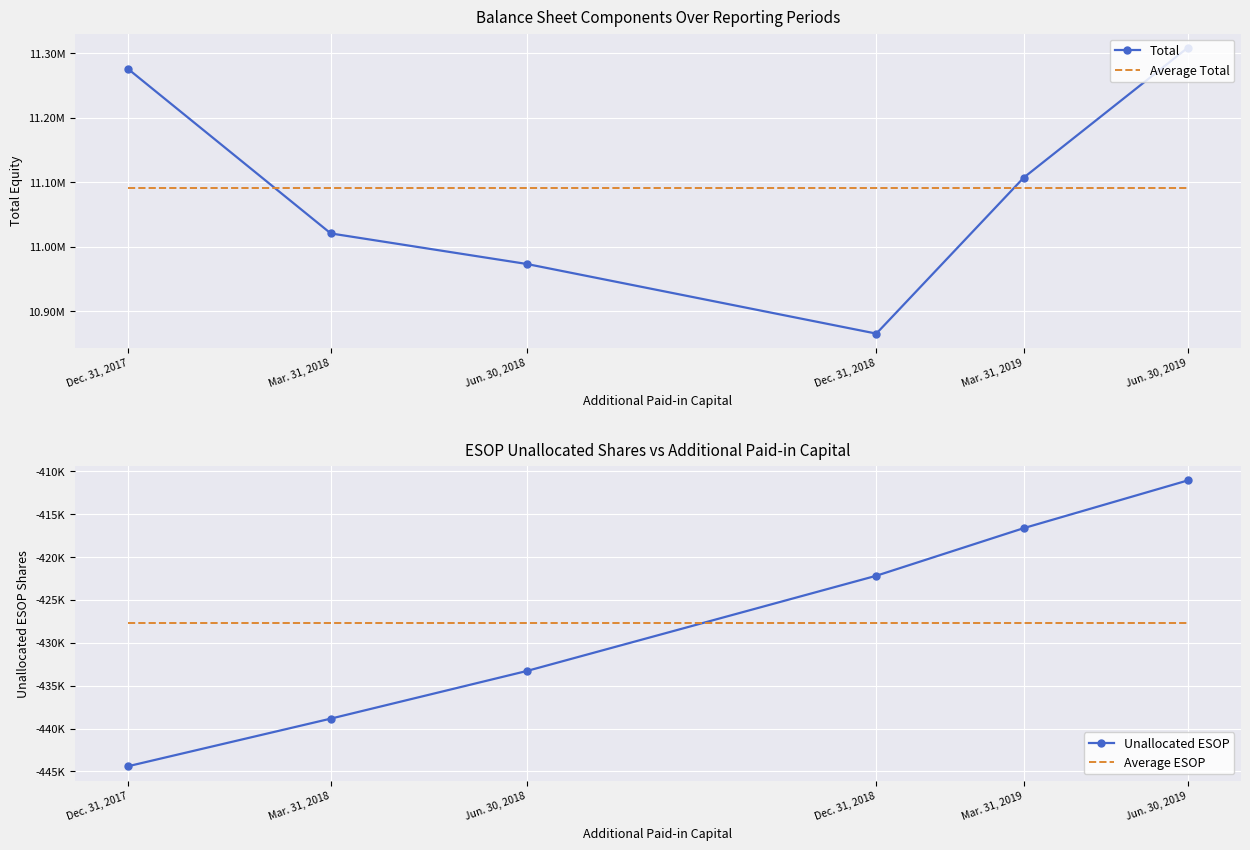

Which series has the largest total across all categories?

Total